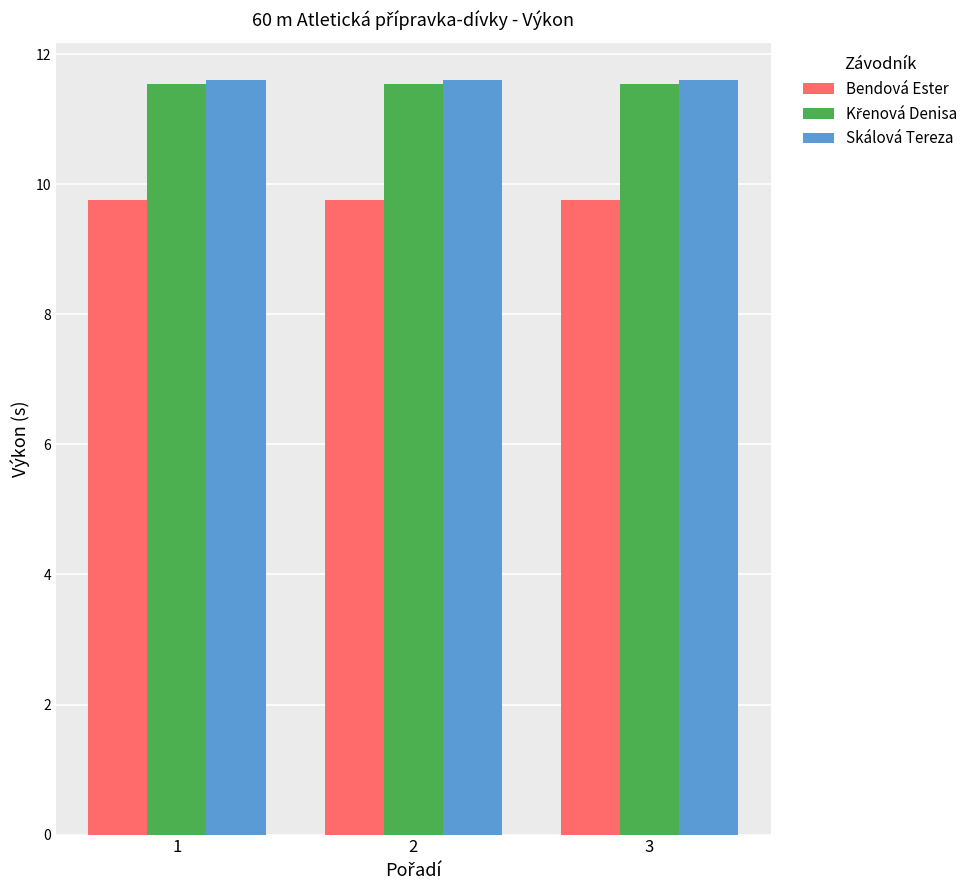

Is the value of Skálová Tereza at 2 greater than the value of Bendová Ester at 1?

Yes